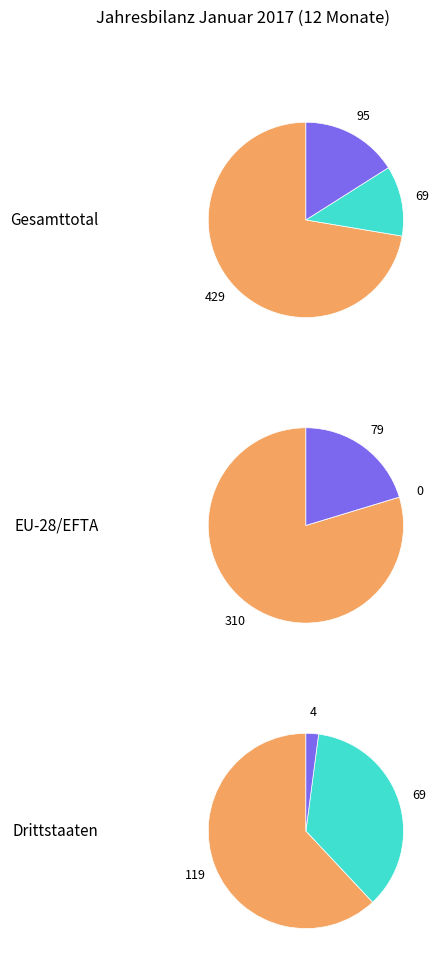

Is the sum of Drittstaaten and Gesamttotal greater than half?

Yes